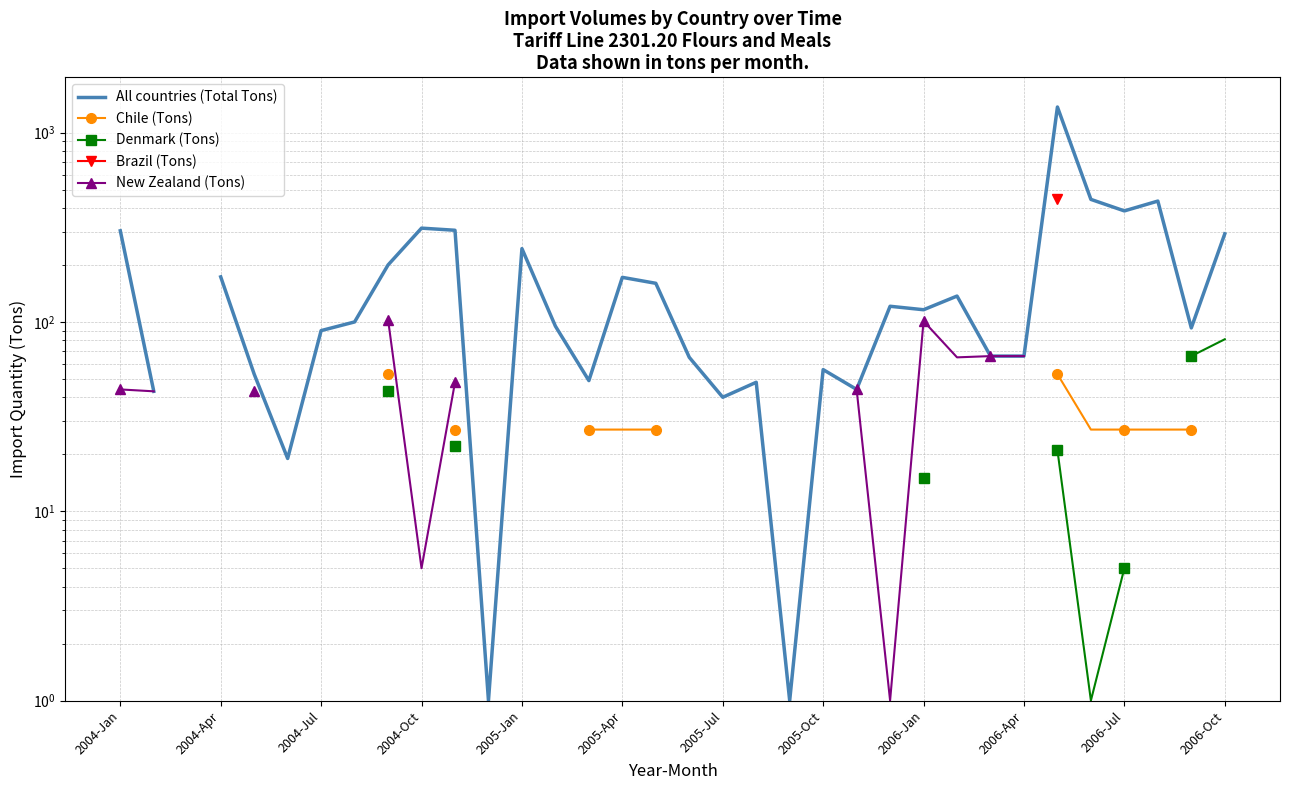

How many interior local peaks does the New Zealand (Tons) series have?

1